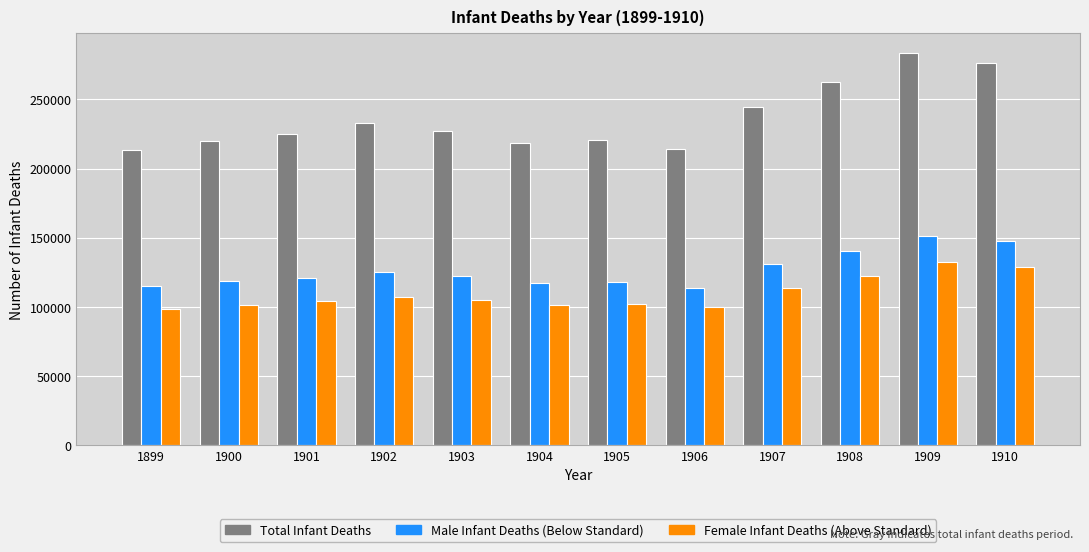

What is the difference between the highest and lowest values at 1910?

147339